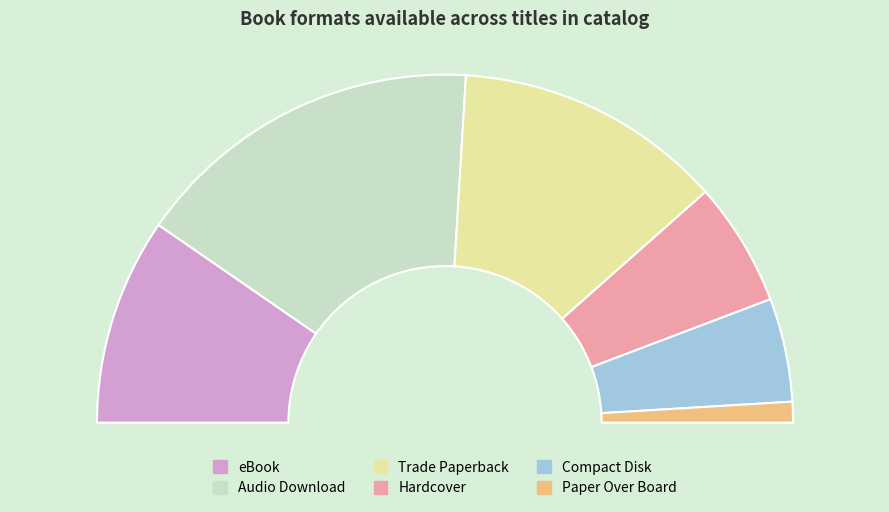

Is Compact Disk the majority of the pie?

No